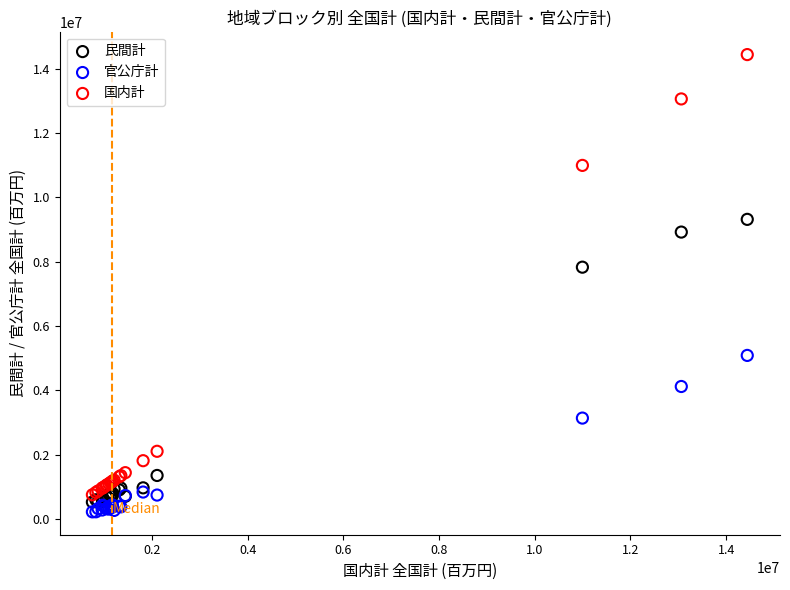

Which series has the widest spread of Y values?

国内計